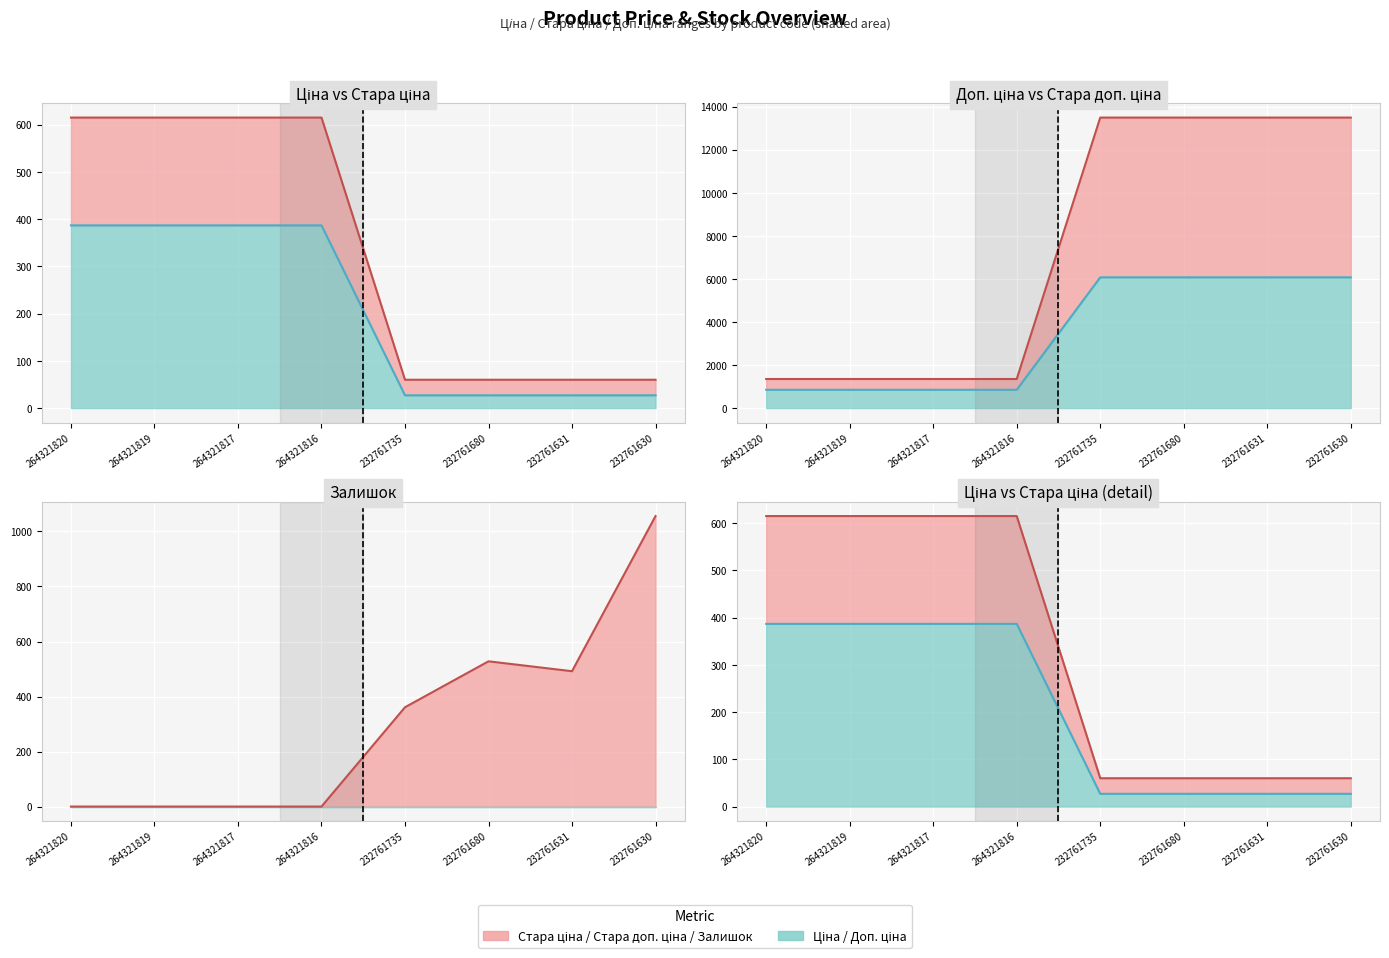

Is it true that Стара доп. ціна equals 60.0 at 232761680?

True